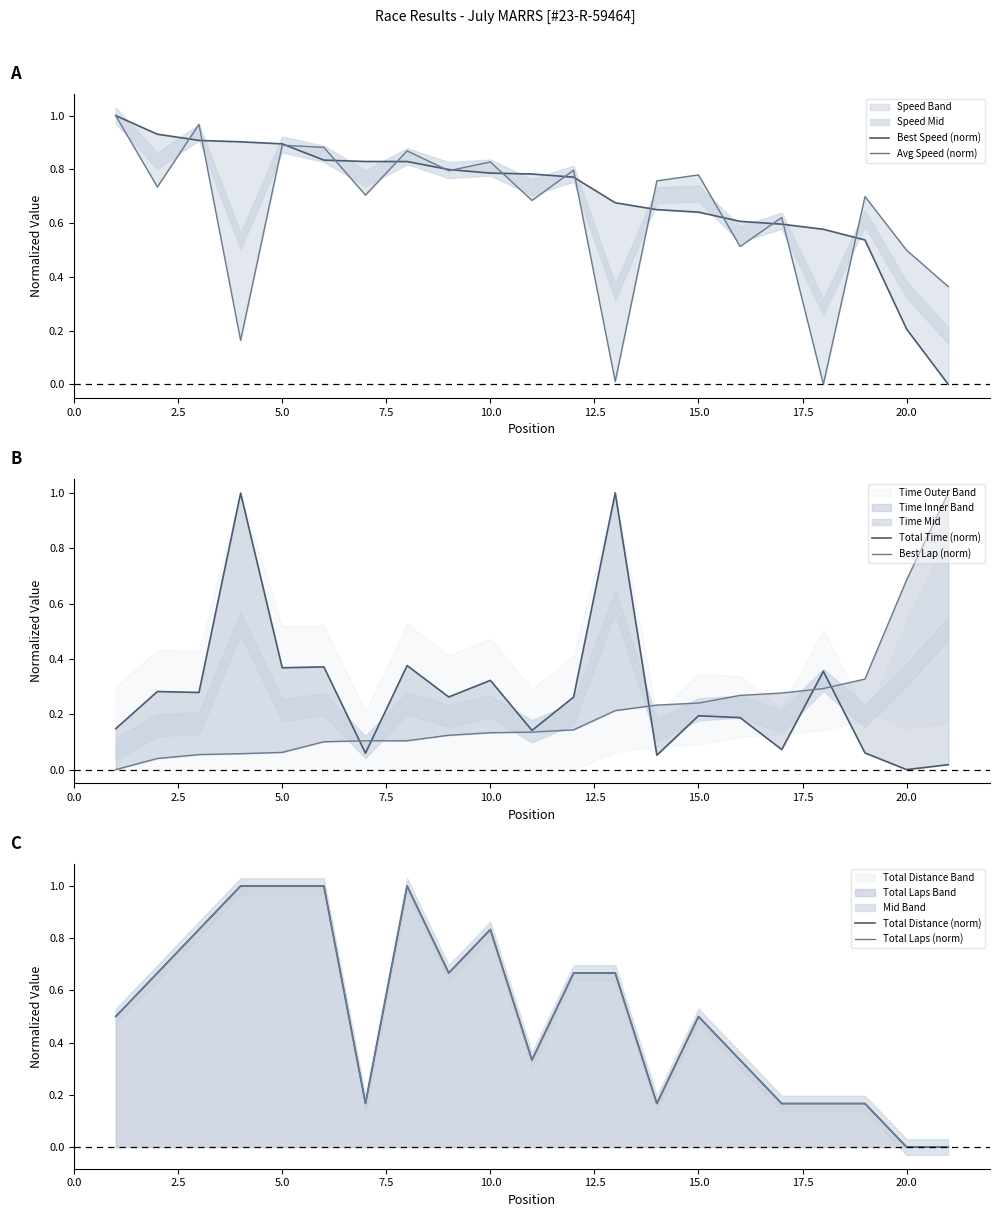

How many distinct data groups are displayed?

6